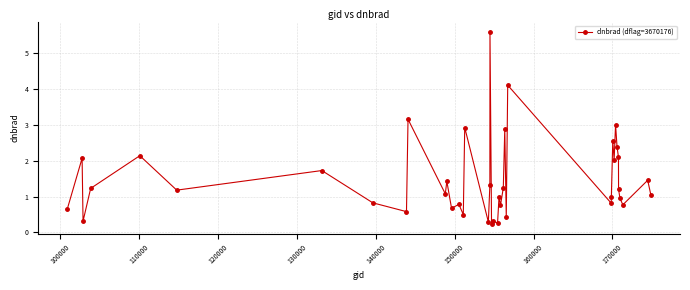

How many distinct data groups are displayed?

1